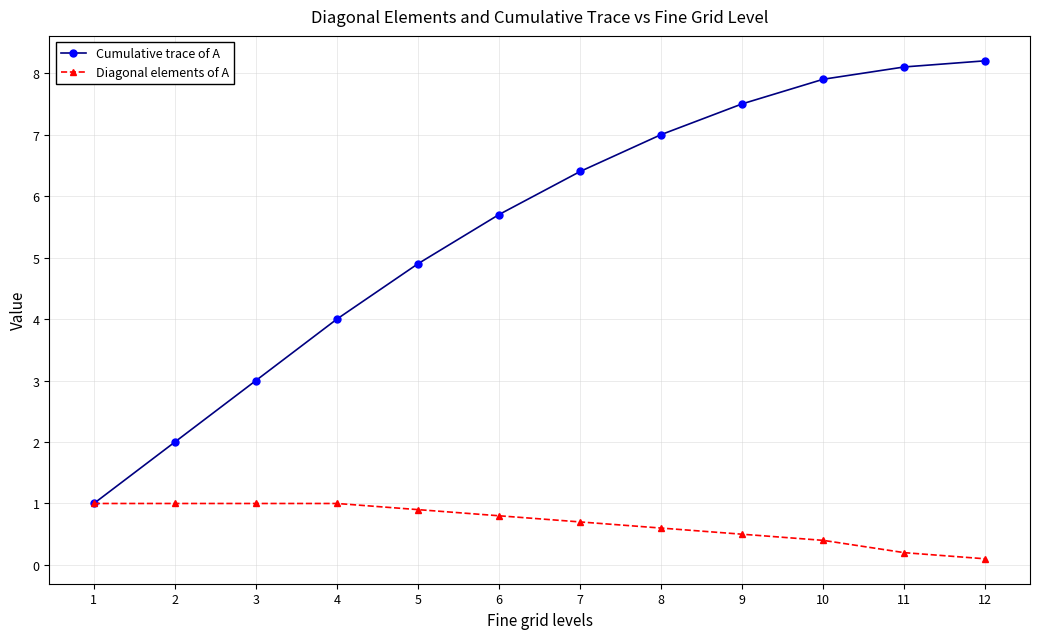

Count the Diagonal elements of A values in the range 0 to 1.

12